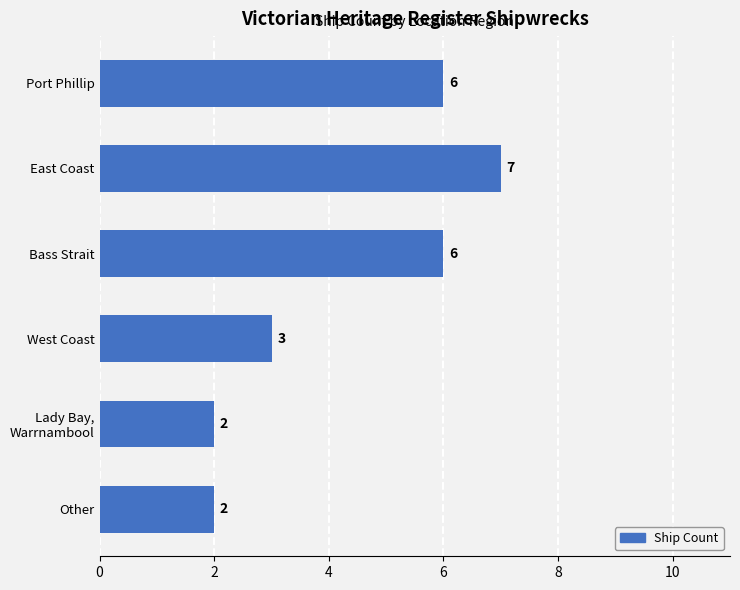

What position from the bottom is West Coast?

3